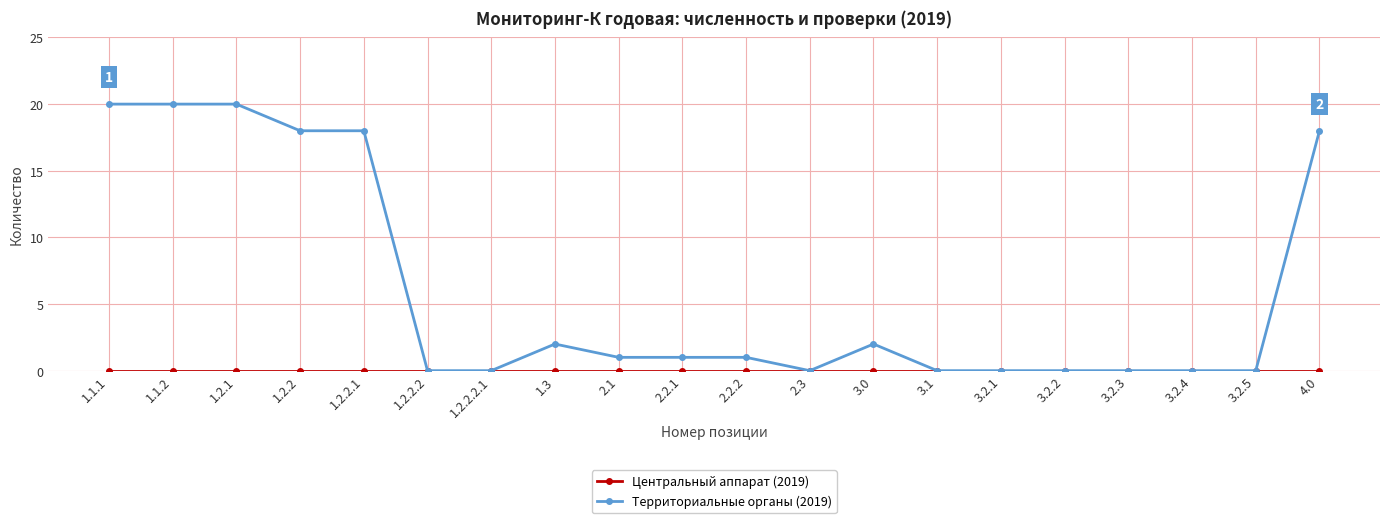

The Территориальные органы (2019) series shows 3 at 1.3. True or false?

False